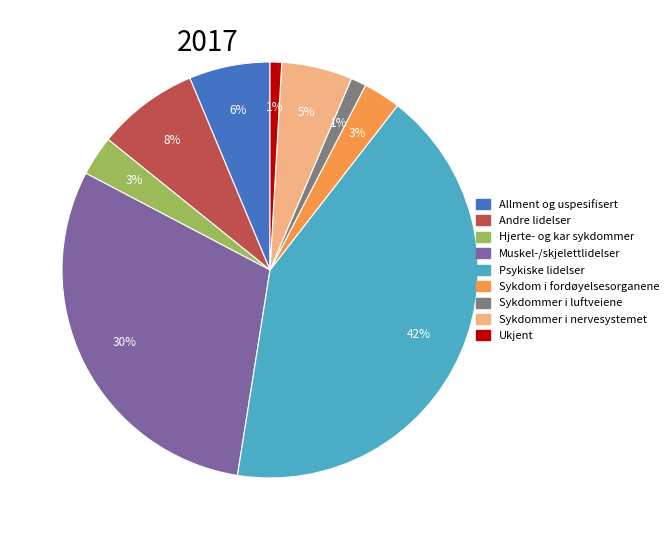

Count the number of slices in the pie.

9